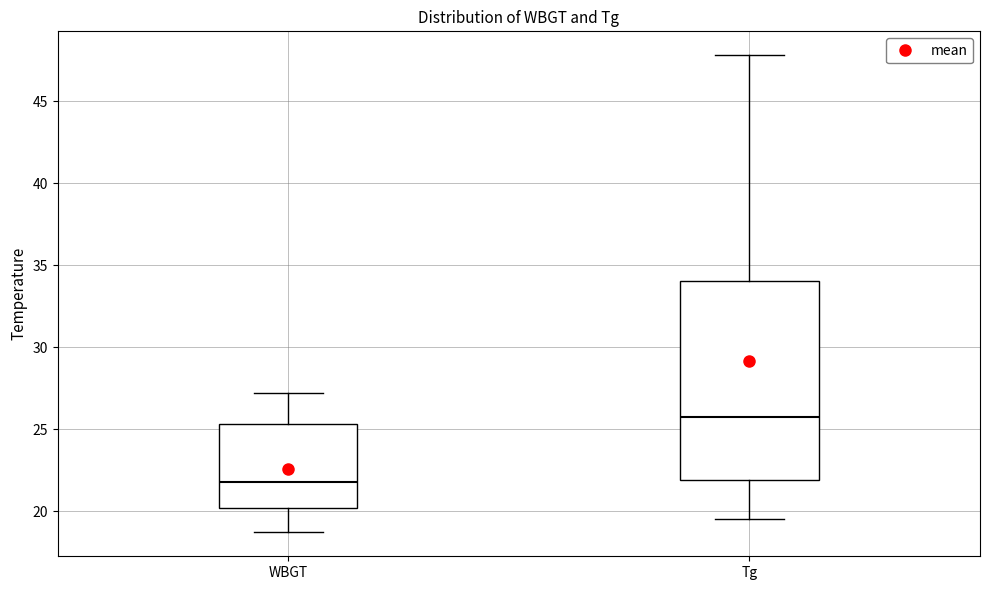

Reading left to right, read every box against the y-axis: the position of its median line, the range the box covers, and the ends of its whiskers. The values are not printed on the chart, so give them approximately, as read against the axis.

WBGT: median 22.0, box 20.0 to 25.5, whiskers 18.5 to 27.0
Tg: median 26.0, box 22.0 to 34.0, whiskers 19.5 to 48.0